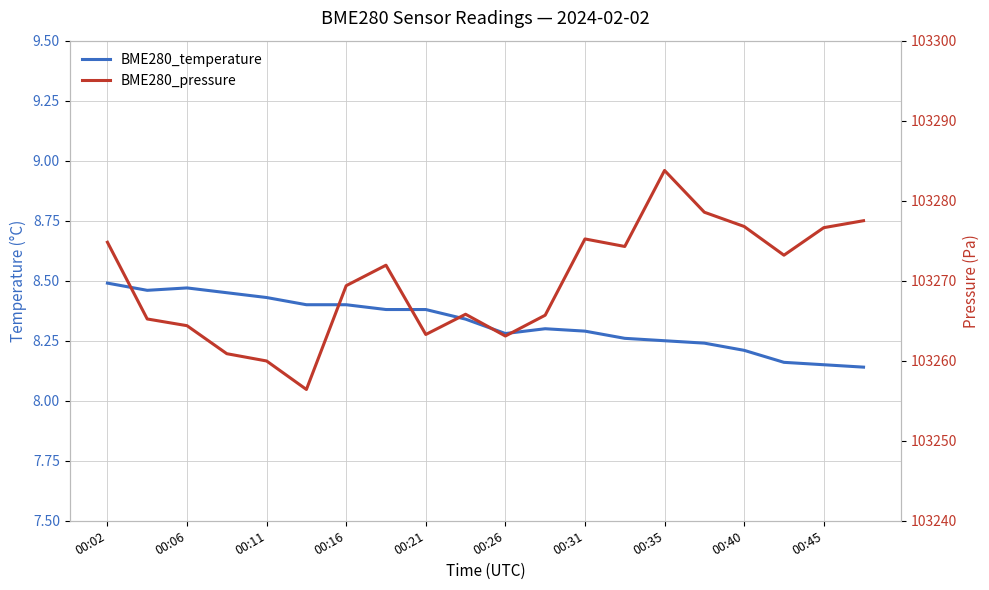

The BME280_pressure series shows 163097.6 at 00:26. True or false?

False